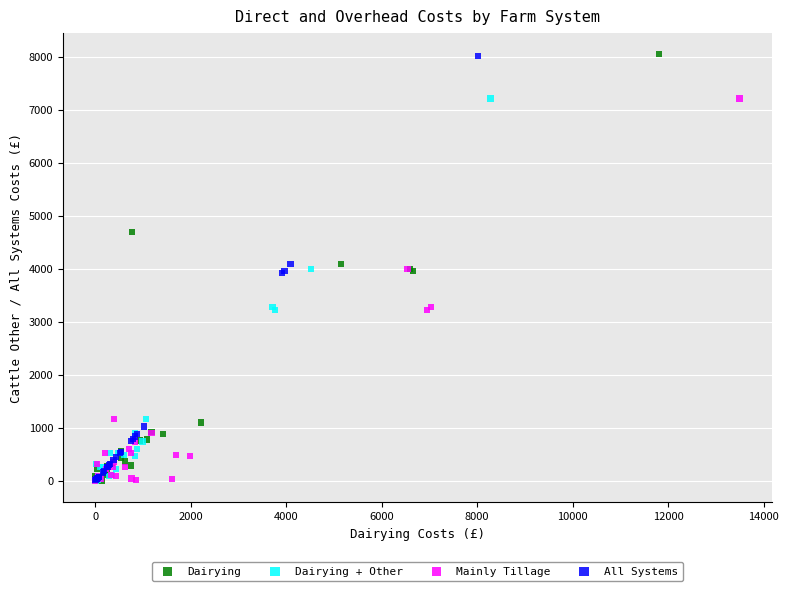

Which series has the largest Y range (max minus min)?

Dairying